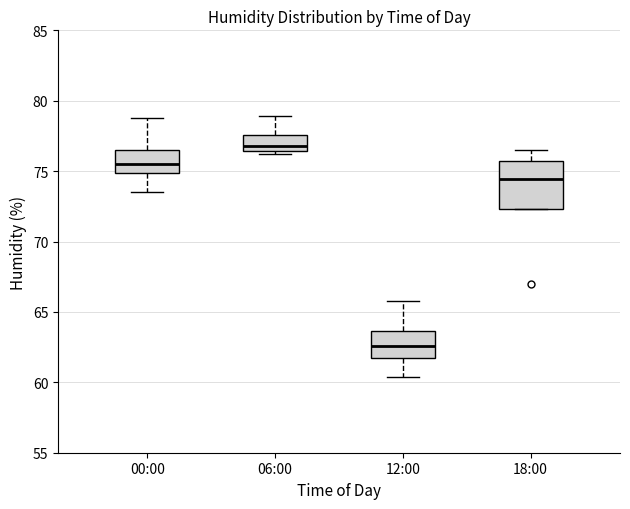

Reading left to right, transcribe this box plot: for each box, give where its median line is, the range the box spans, and where its two whiskers end, as read against the y-axis. The values are not printed on the chart, so give them approximately, as read against the axis.

00:00: median 75.5, box 75.0 to 76.5, whiskers 73.5 to 79.0
06:00: median 77.0, box 76.5 to 77.5, whiskers 76.0 to 79.0
12:00: median 62.5, box 61.5 to 63.5, whiskers 60.5 to 66.0
18:00: median 74.5, box 72.5 to 75.5, whiskers 72.5 to 76.5